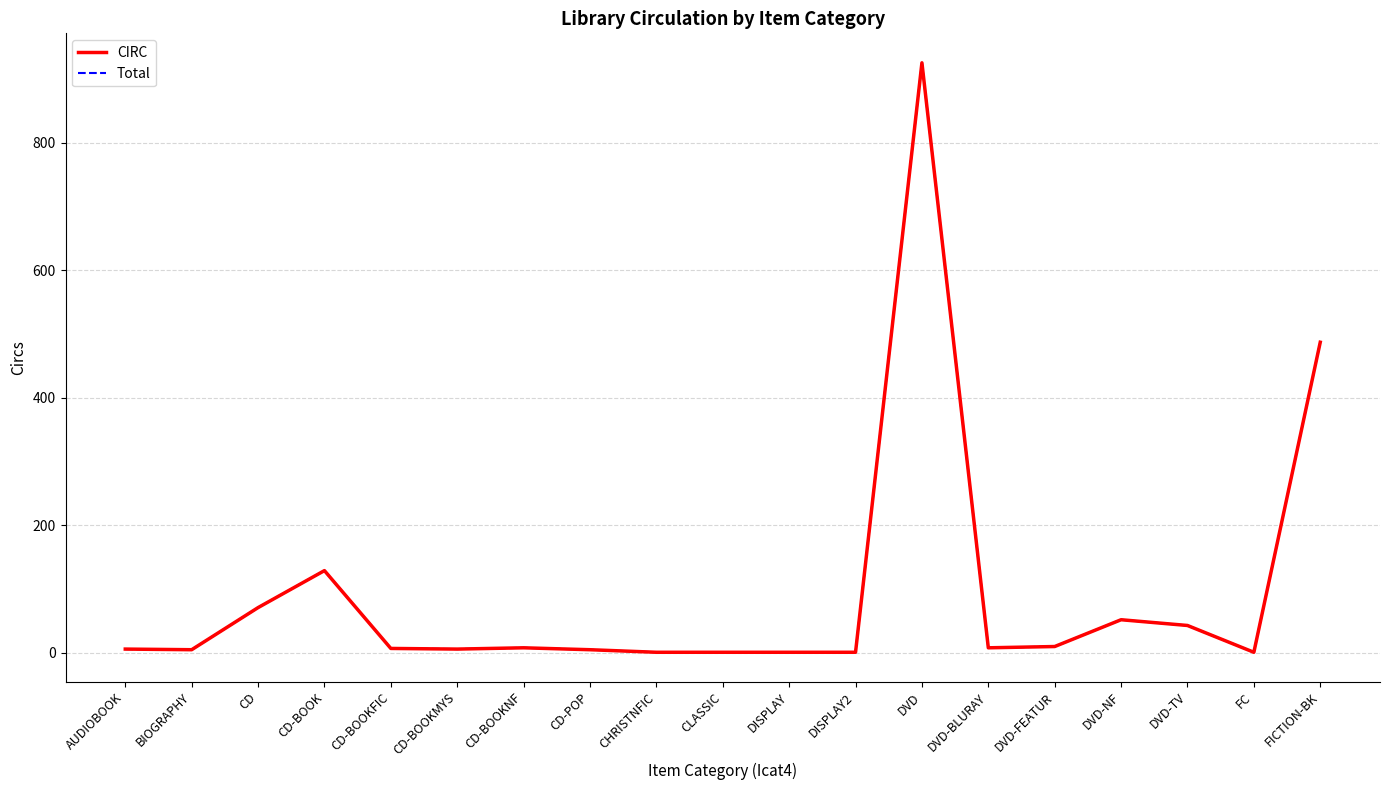

The CIRC series shows 43 at DVD-TV. True or false?

True